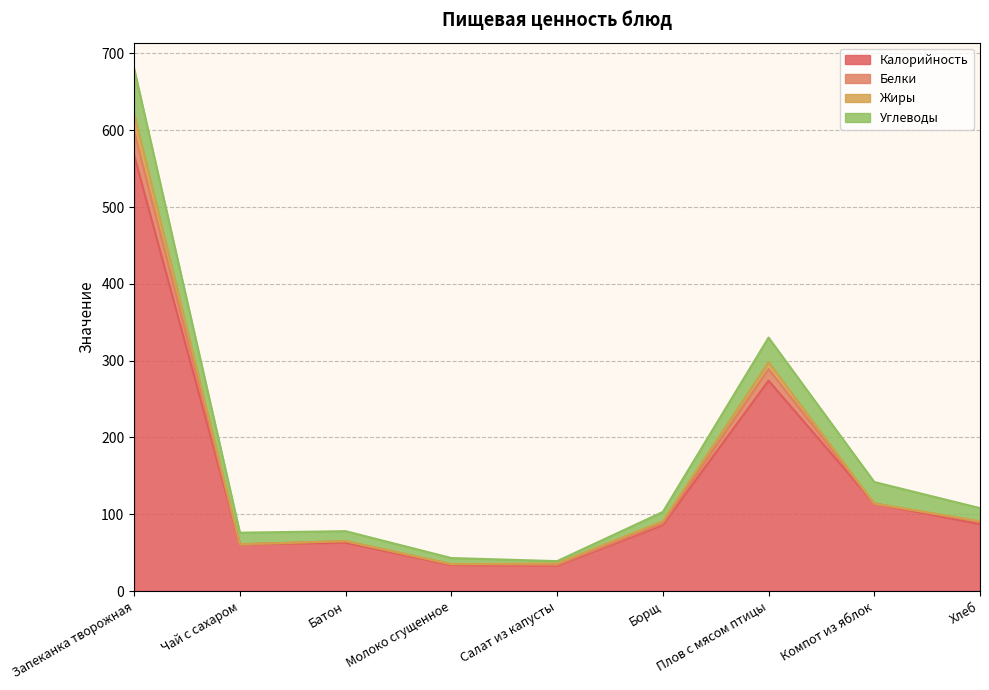

True or false: Калорийность has a value of 154 at Хлеб.

False